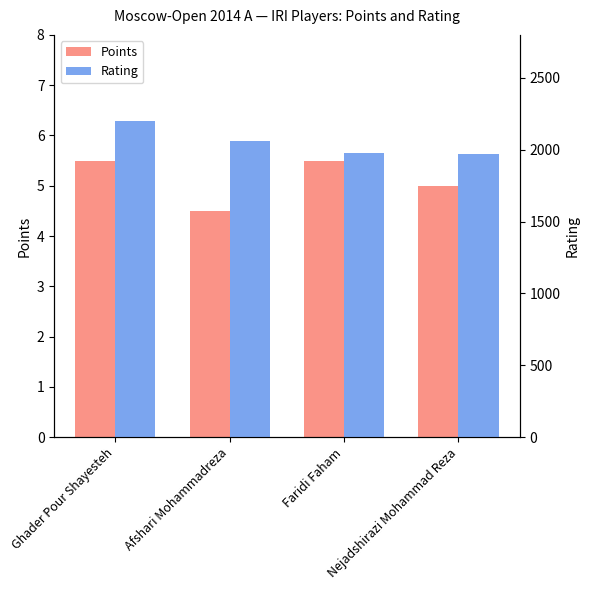

What position from the left is Ghader Pour Shayesteh?

1